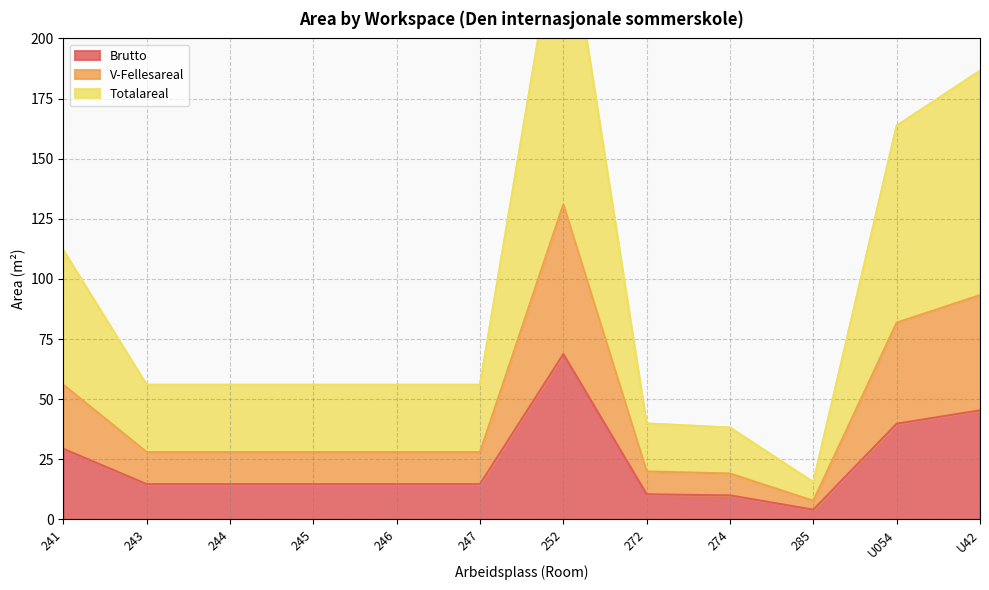

The V-Fellesareal series shows 38.2 at 274. True or false?

True